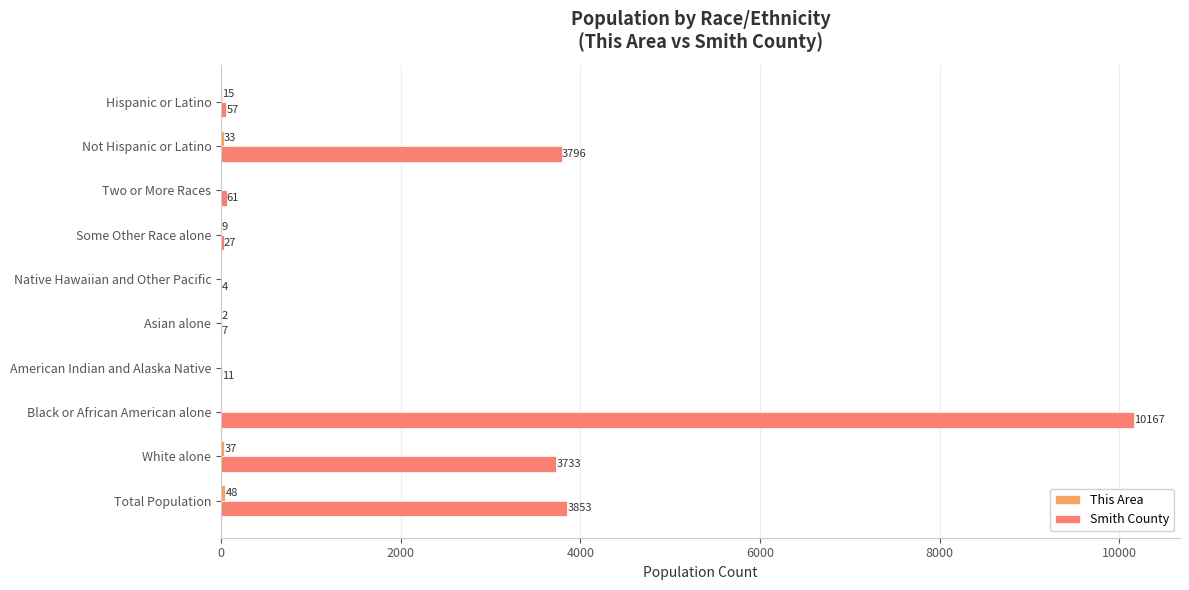

How many distinct data groups are displayed?

2